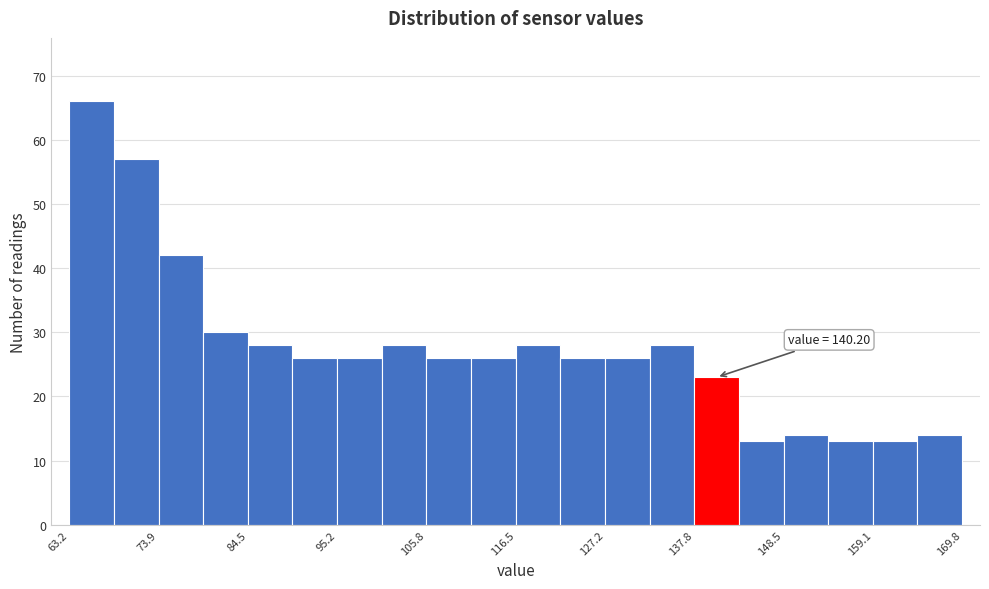

Around what value on the x-axis is the tallest bar? Give the approximate position of its centre, as read against the axis.

66